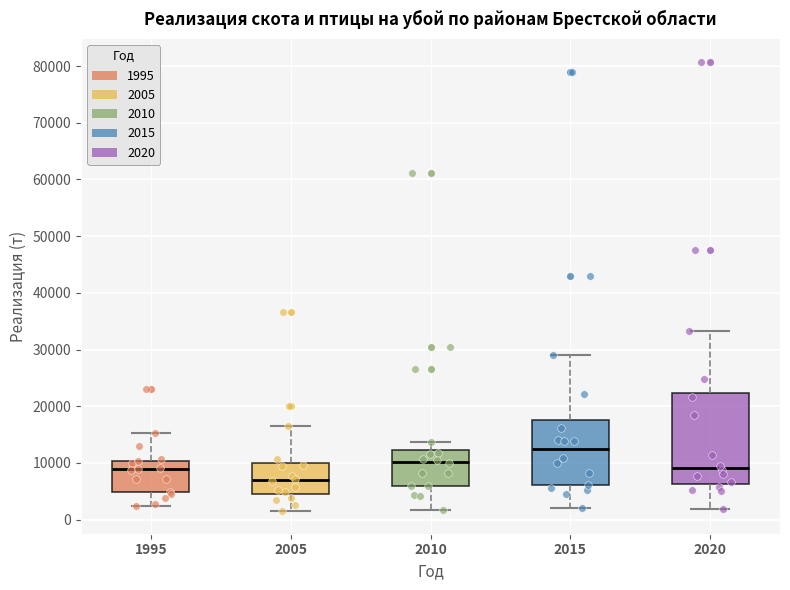

Which box has the lowest median line?

2005